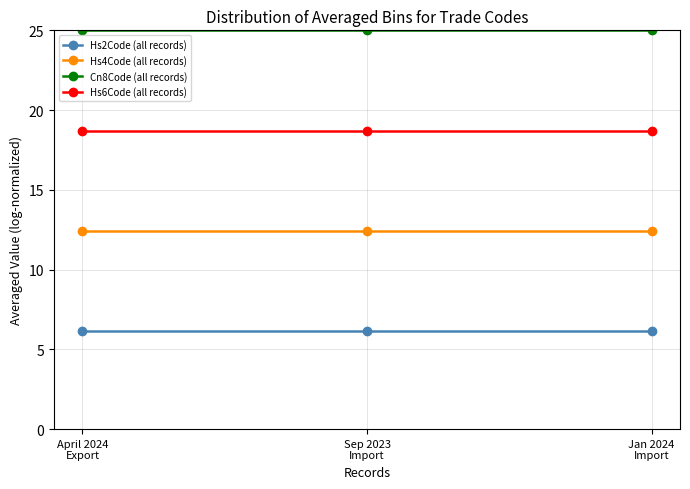

Rank the series by their maximum value, from highest to lowest.

Cn8Code (all records), Hs6Code (all records), Hs4Code (all records), Hs2Code (all records)